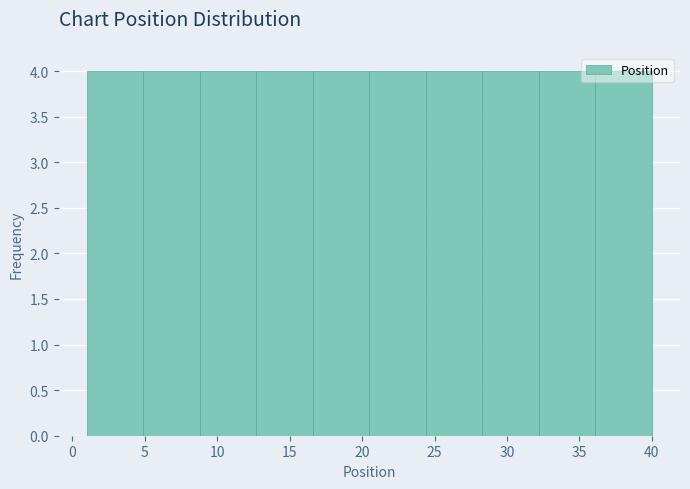

What is the height of the bar covering 20.5 to 24.4 on the x-axis? Neither the bar edges nor the heights are printed on the chart, so give them approximately, as read against the axes.

4